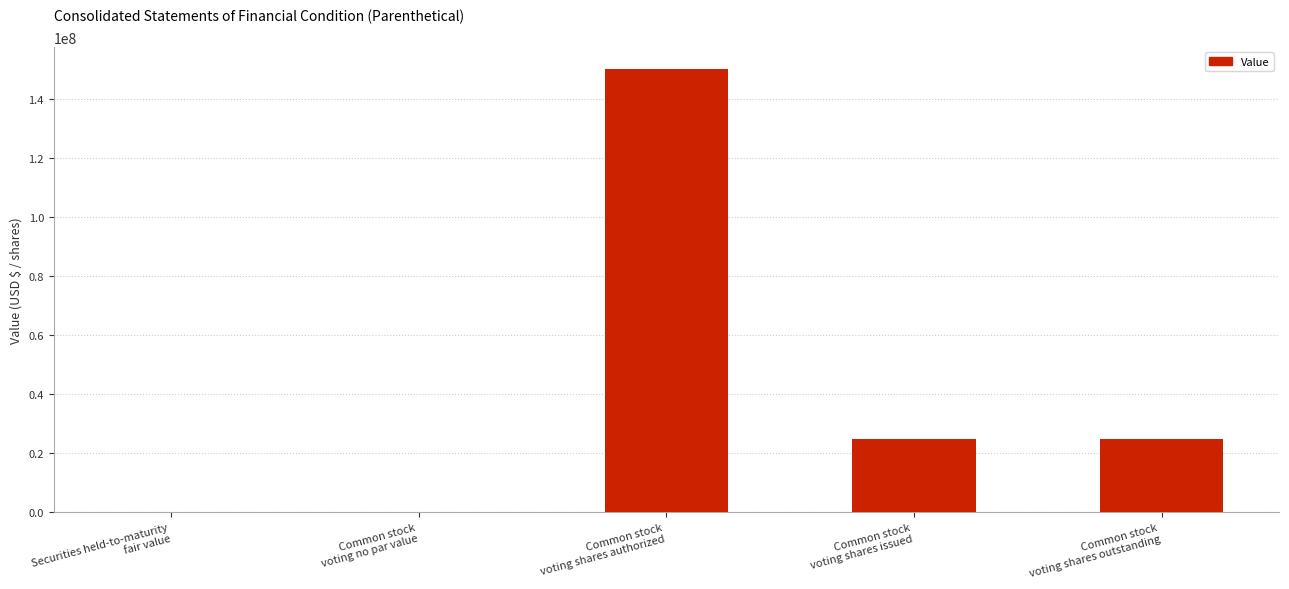

What is the average value?

39874299